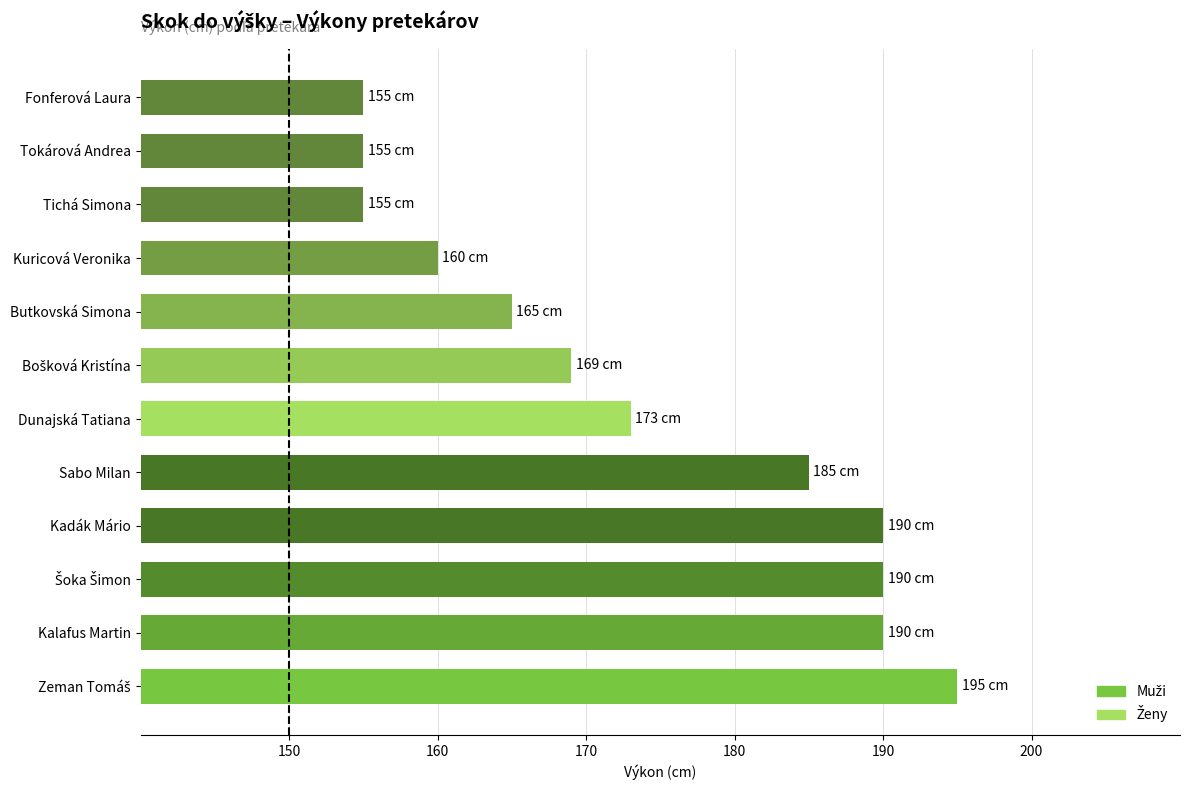

What is the maximum value shown in the chart?

195